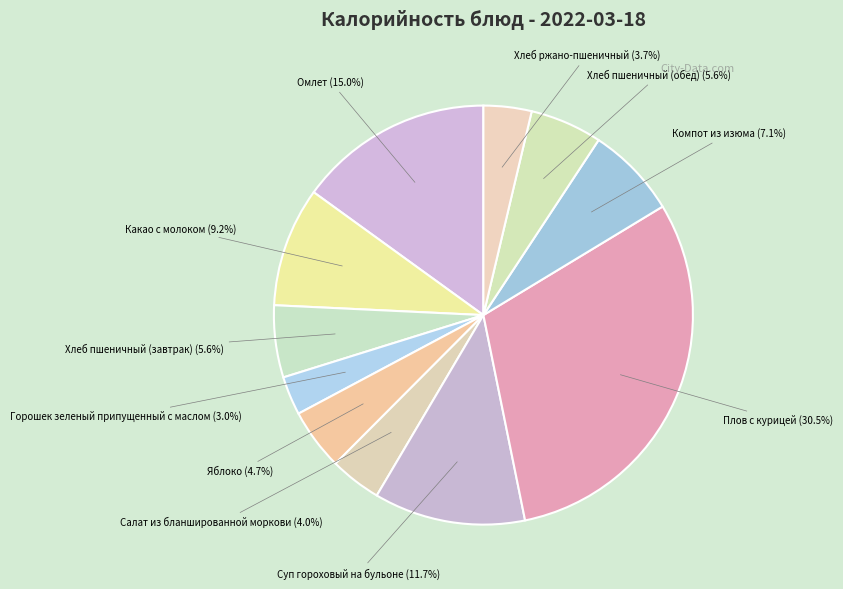

Is there a majority slice in this chart?

No